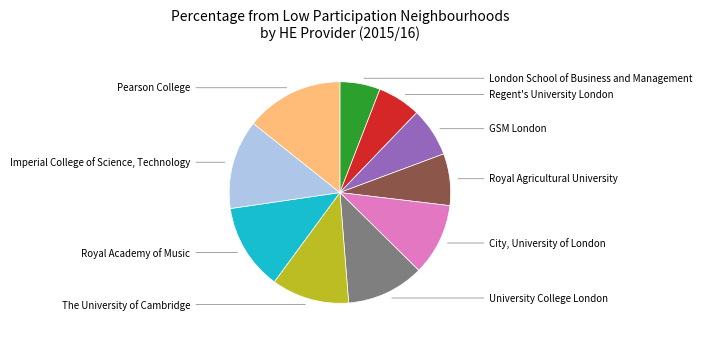

Is there a majority slice in this chart?

No